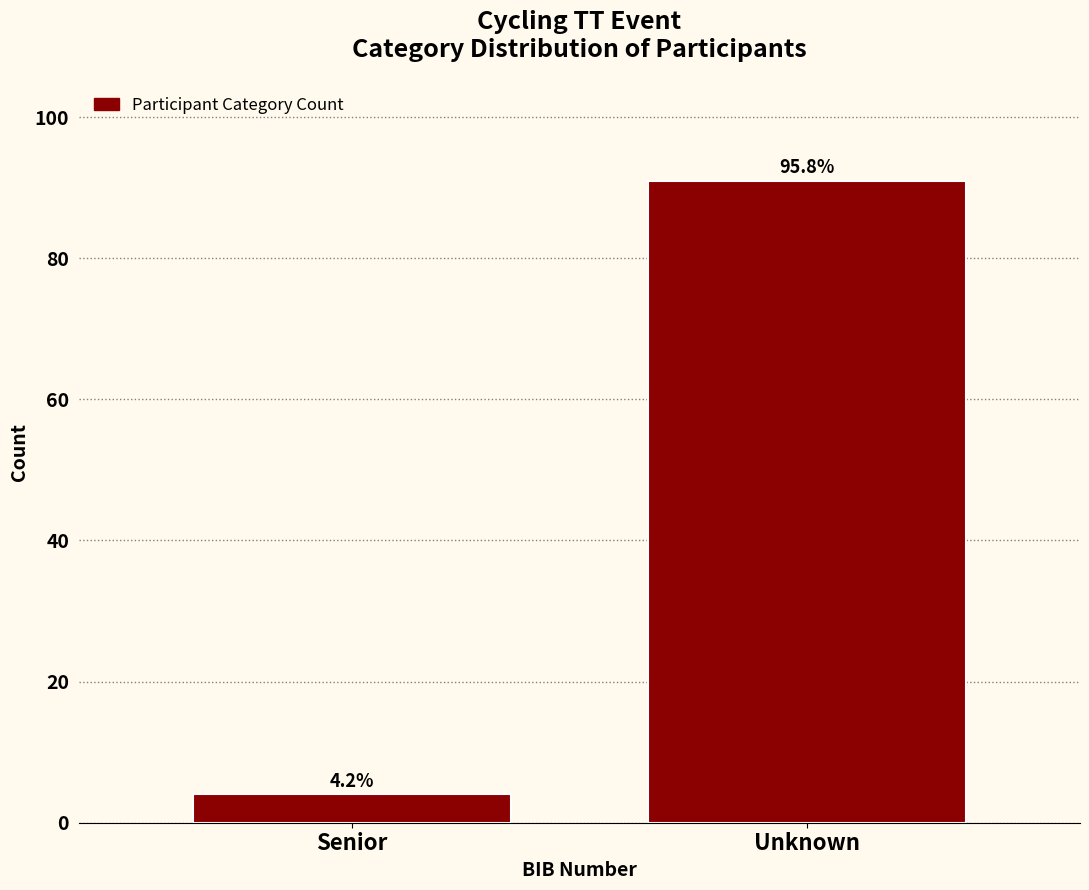

How many bars are there in total?

2